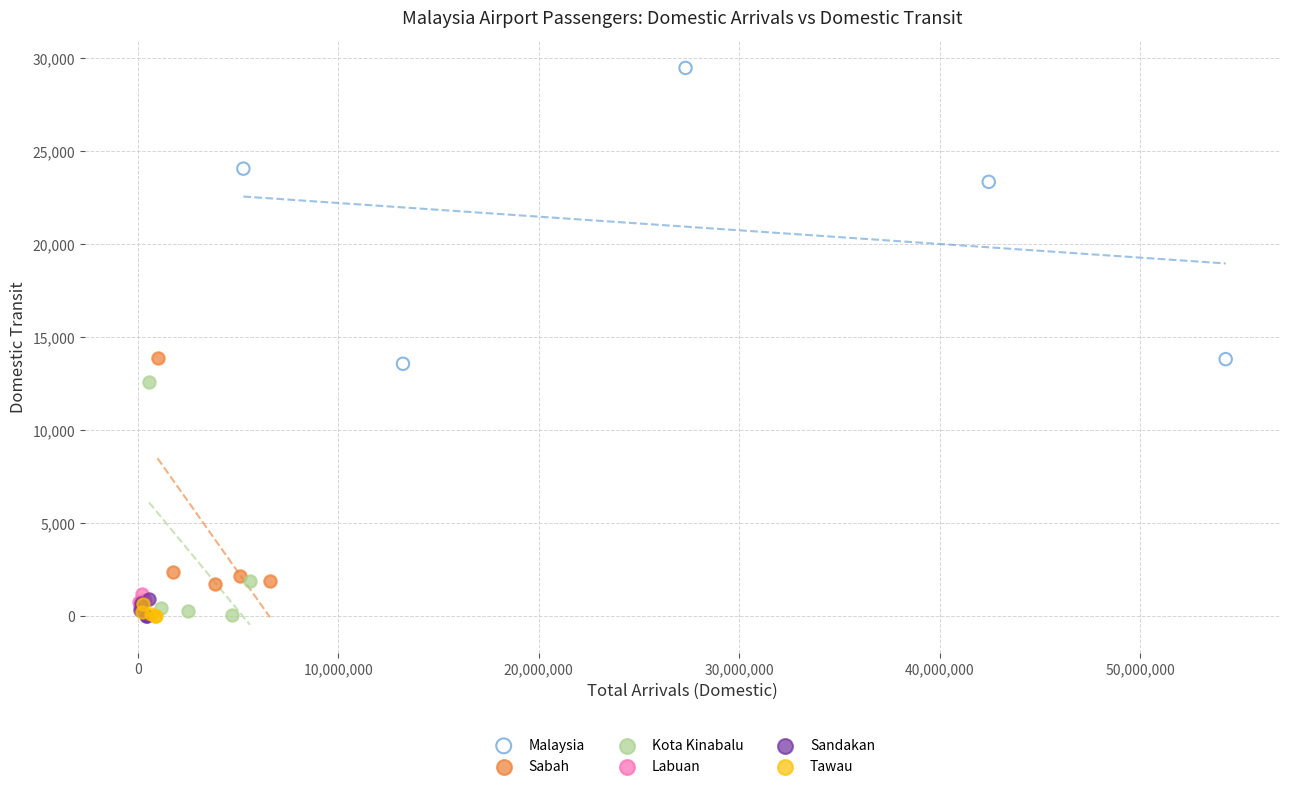

Which series contains the highest Y value?

Malaysia